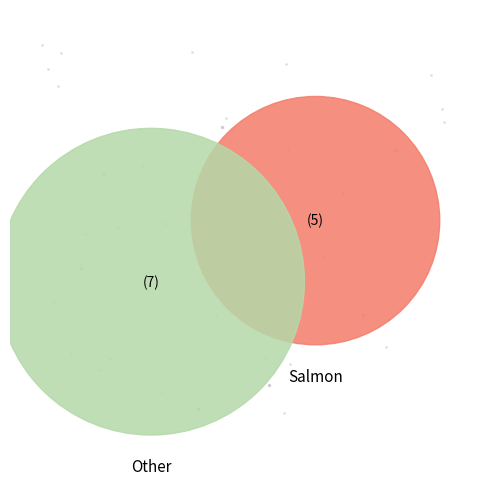

How many slices are in this pie chart?

2